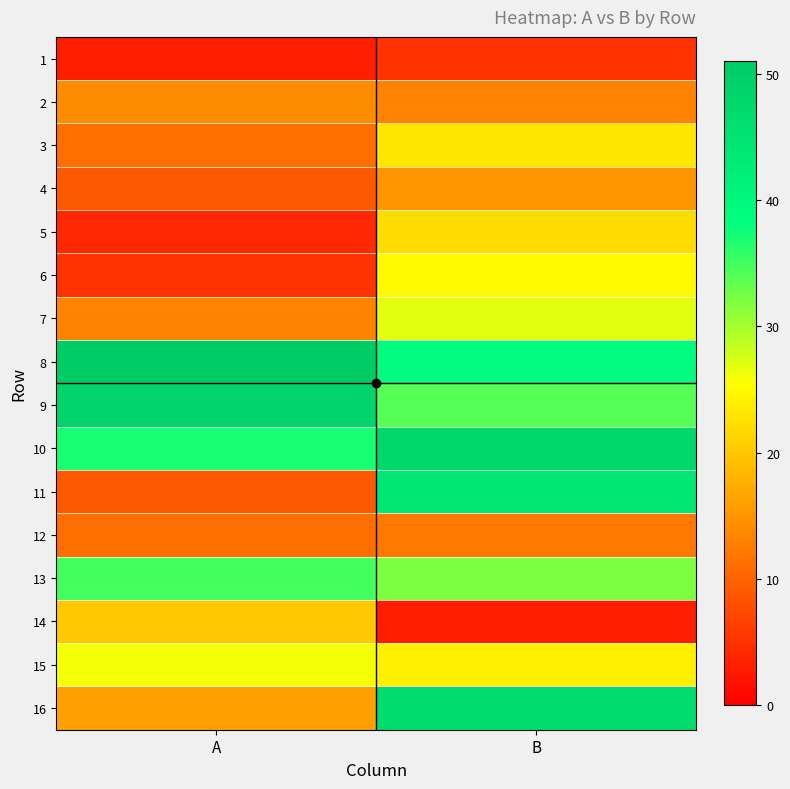

At how many categories does at least one series exceed 39?

2